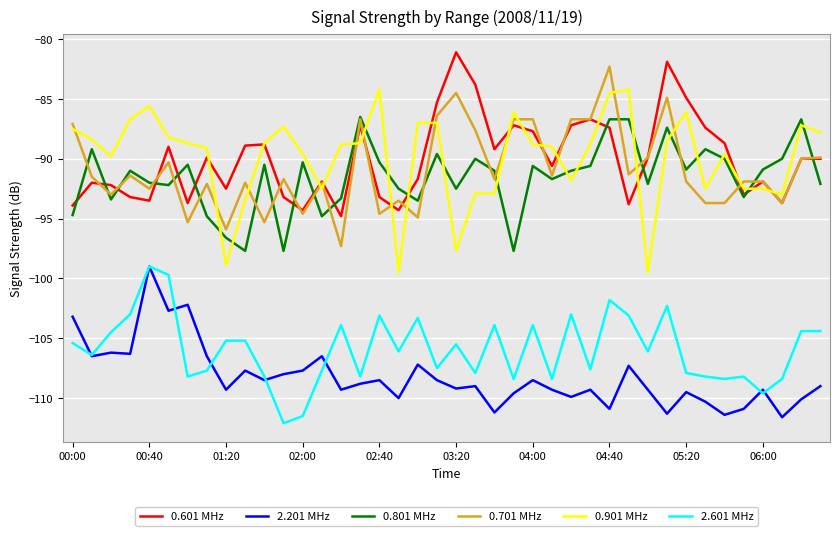

True or false: 2.601 MHz and 0.601 MHz cross at least once.

False